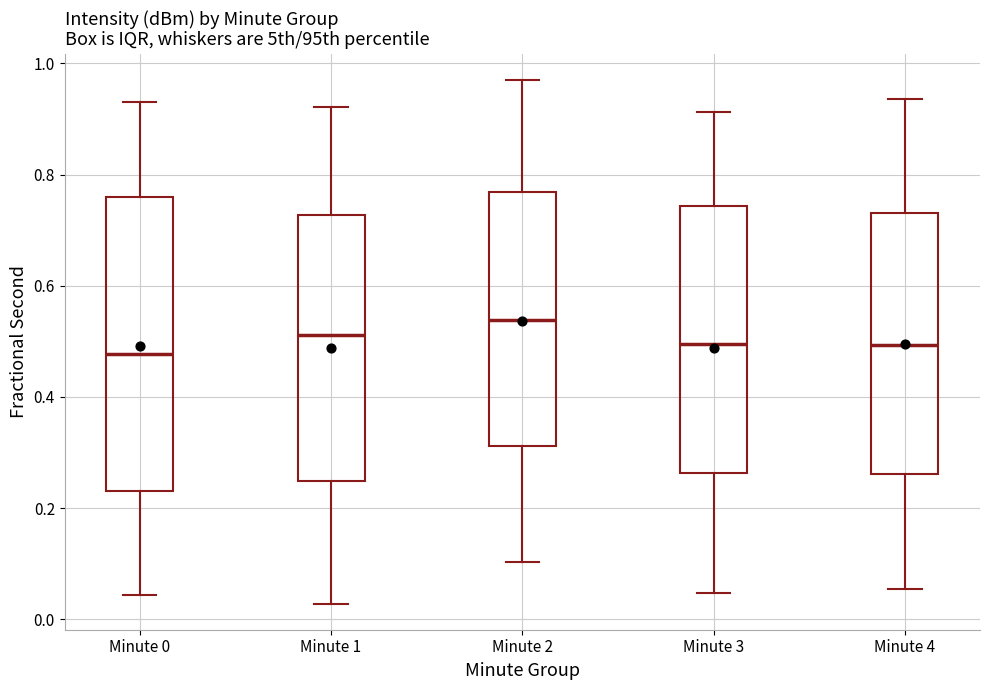

Reading left to right, read every box against the y-axis: the position of its median line, the range the box covers, and the ends of its whiskers. The values are not printed on the chart, so give them approximately, as read against the axis.

Minute 0: median 0.48, box 0.24 to 0.76, whiskers 0.04 to 0.94
Minute 1: median 0.52, box 0.24 to 0.72, whiskers 0.02 to 0.92
Minute 2: median 0.54, box 0.32 to 0.76, whiskers 0.10 to 0.98
Minute 3: median 0.50, box 0.26 to 0.74, whiskers 0.04 to 0.92
Minute 4: median 0.50, box 0.26 to 0.74, whiskers 0.06 to 0.94